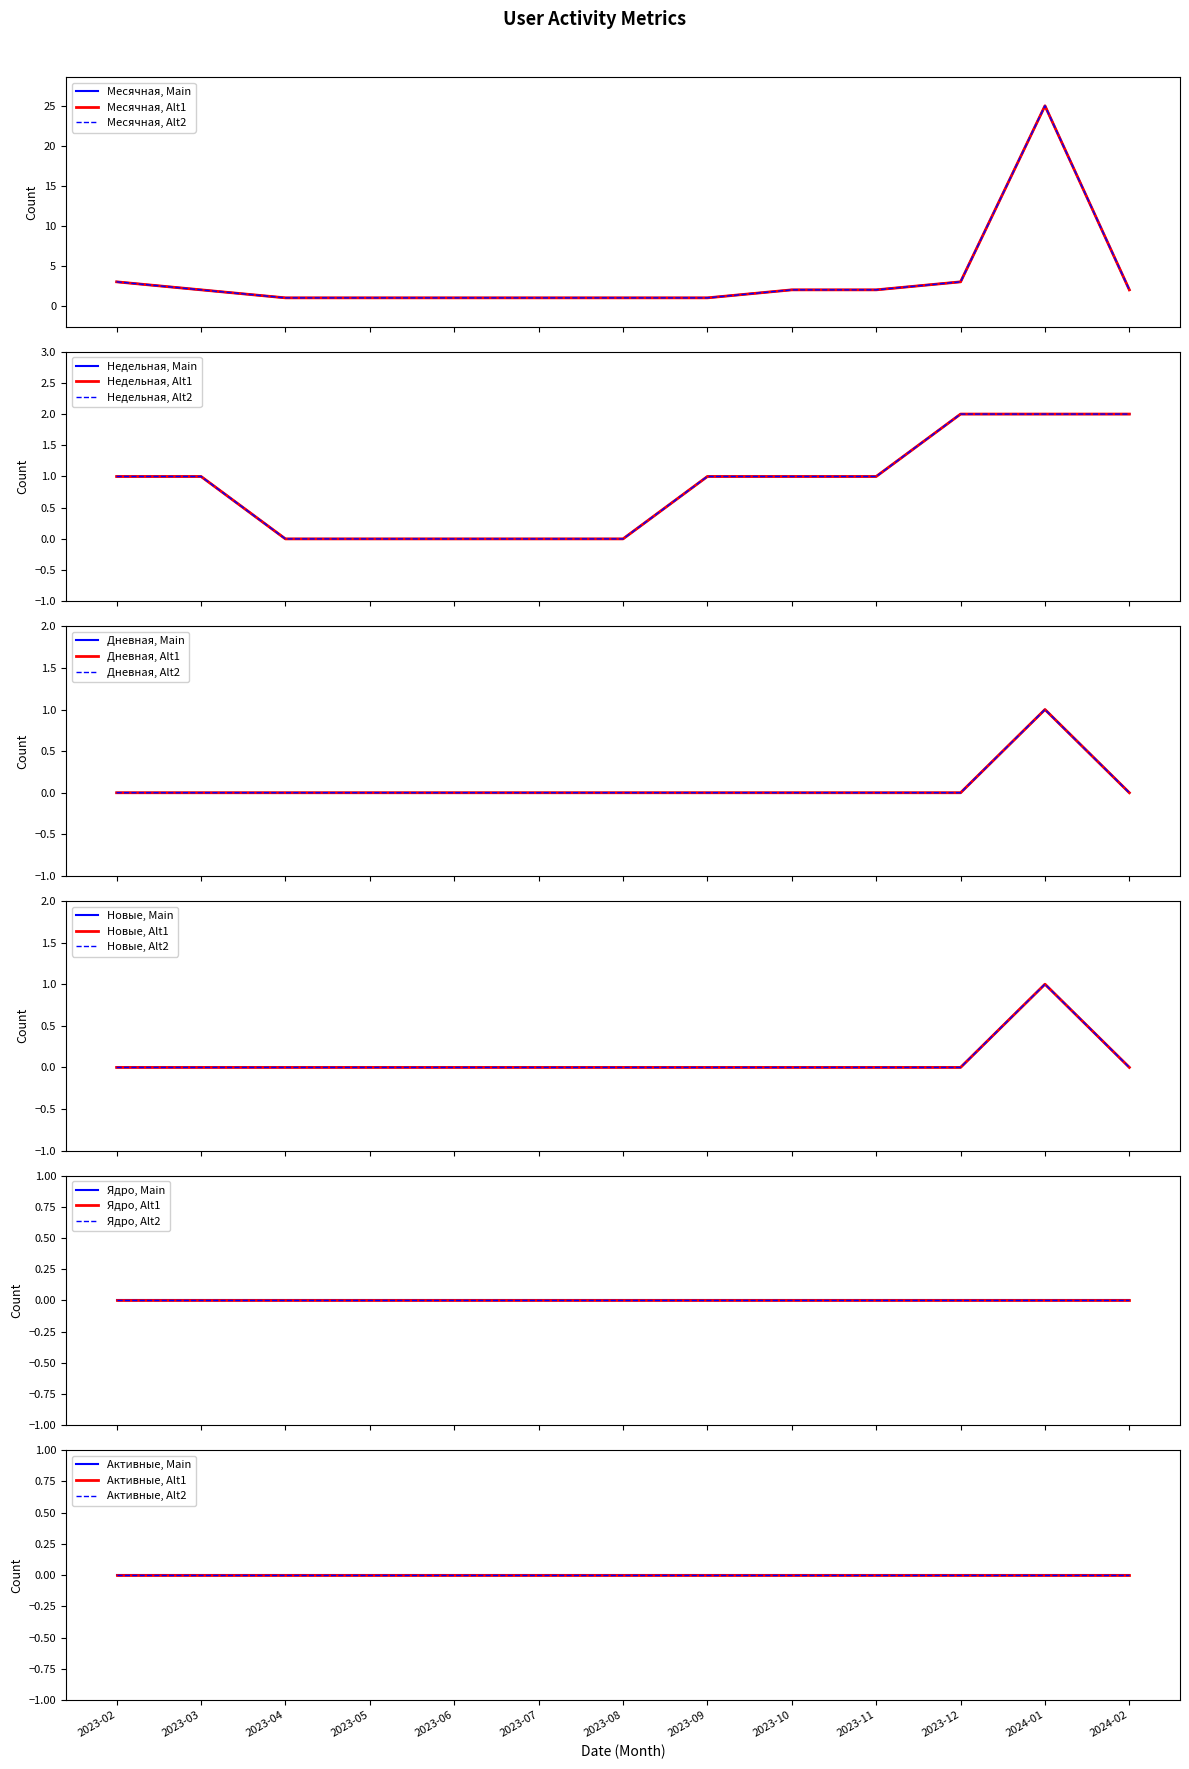

True or false: Новые and Недельная cross at least once.

False